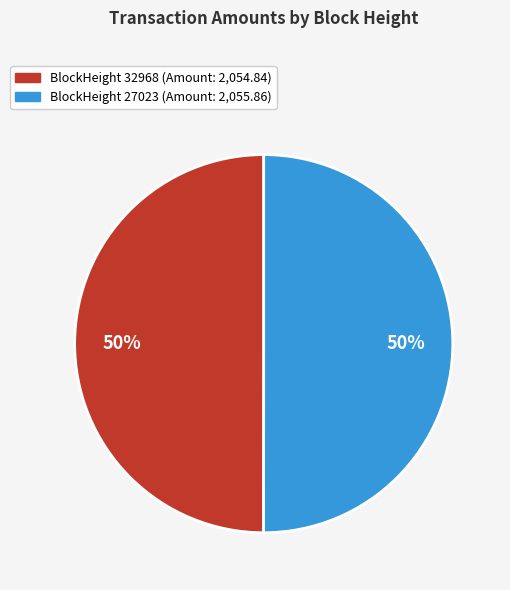

How many slices are in this pie chart?

2